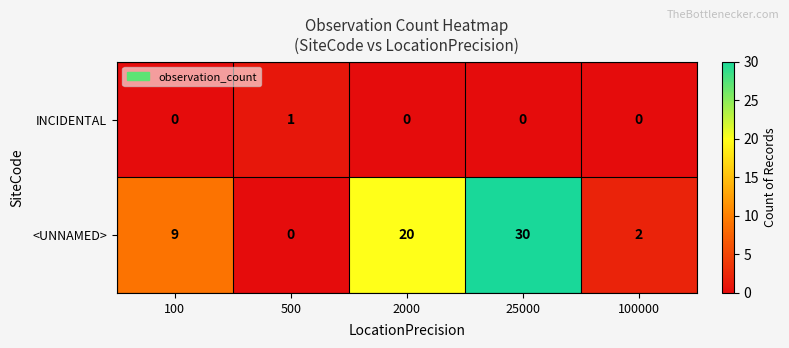

Which series has the widest spread of values?

<UNNAMED>